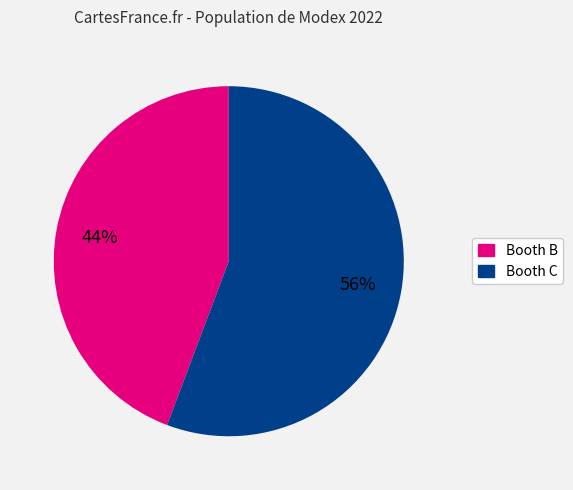

Does any single category account for the majority?

Yes